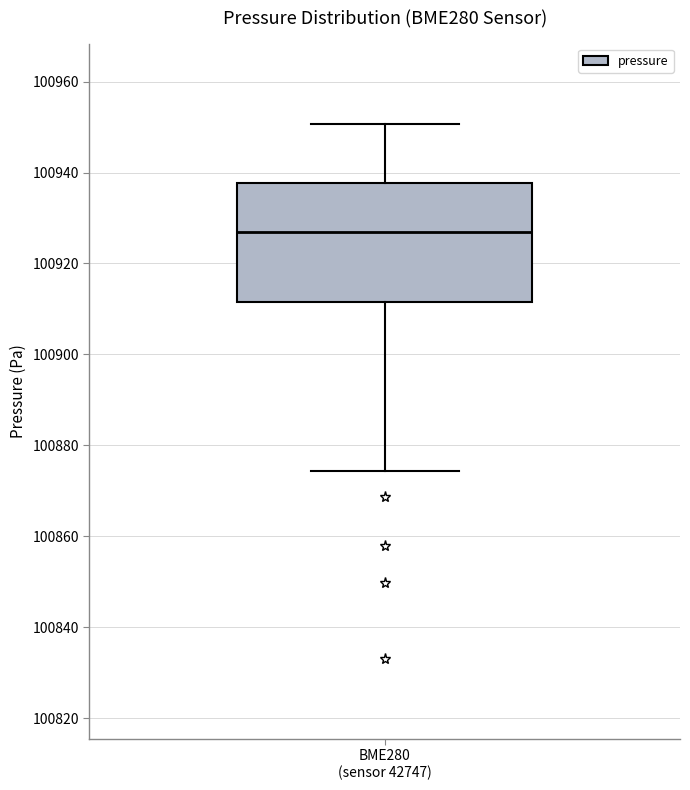

Read this box plot against the y-axis: the position of the median line, the range covered by the box, and the ends of both whiskers. The values are not printed on the chart, so give them approximately, as read against the axis.

median 100928, box 100912 to 100938, whiskers 100874 to 100950